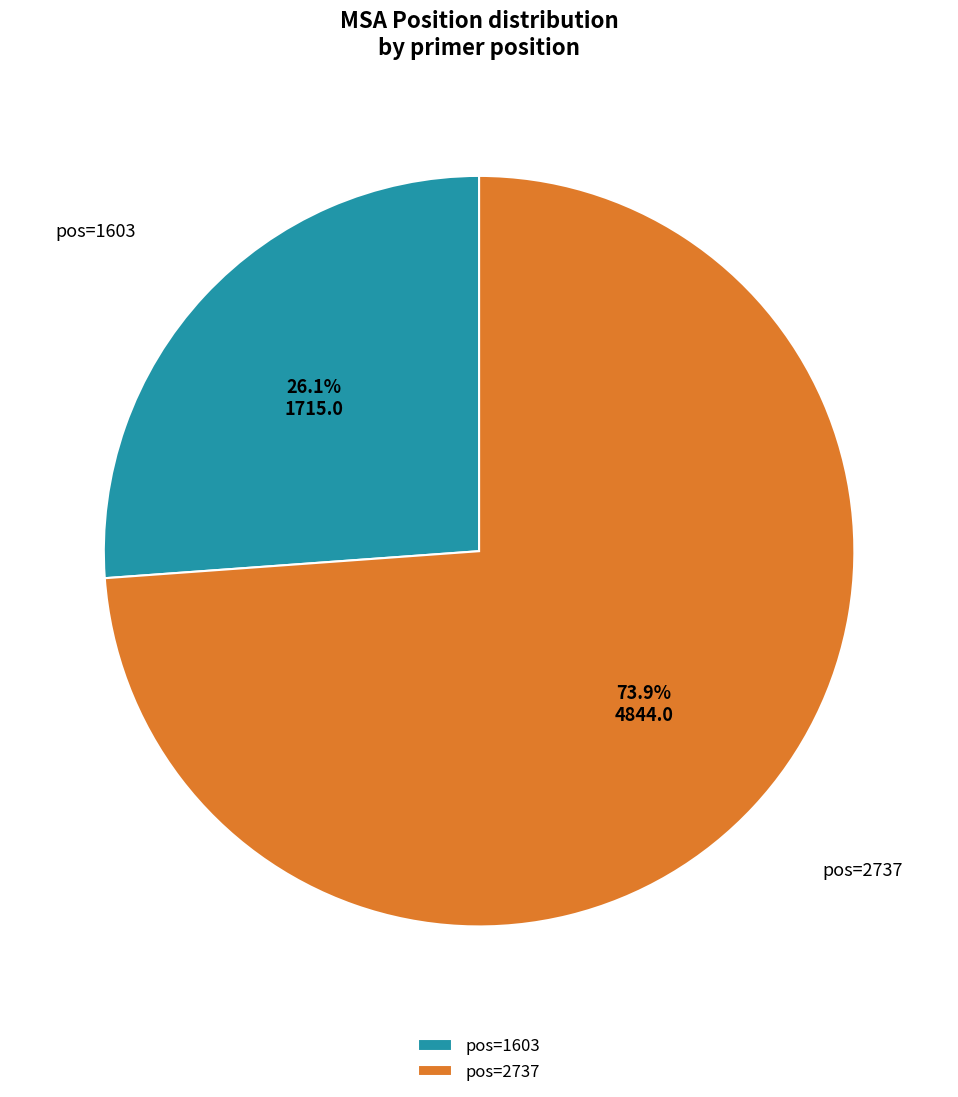

Is there a majority slice in this chart?

Yes